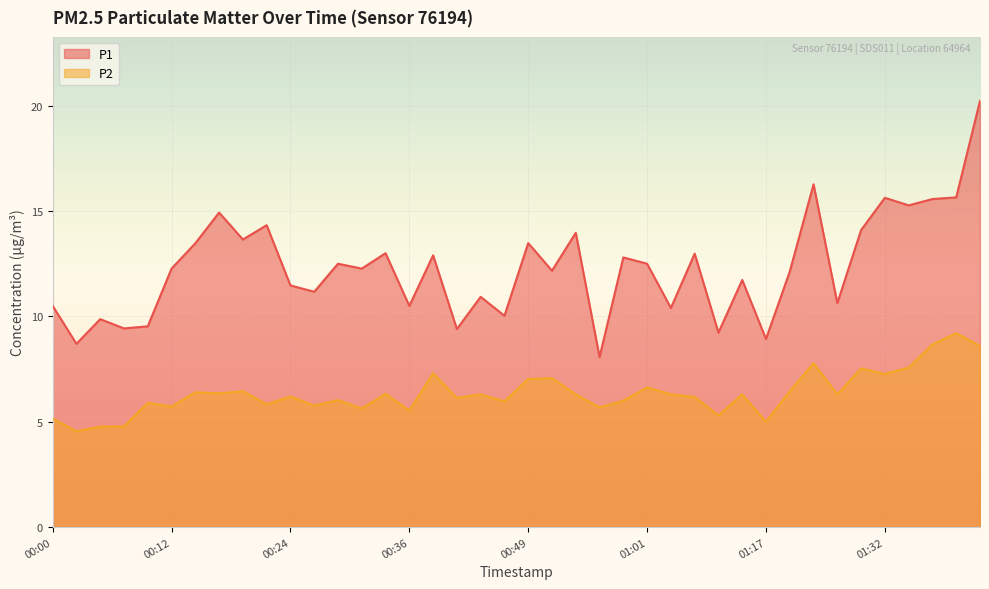

Where is the first local maximum for P2?

00:10